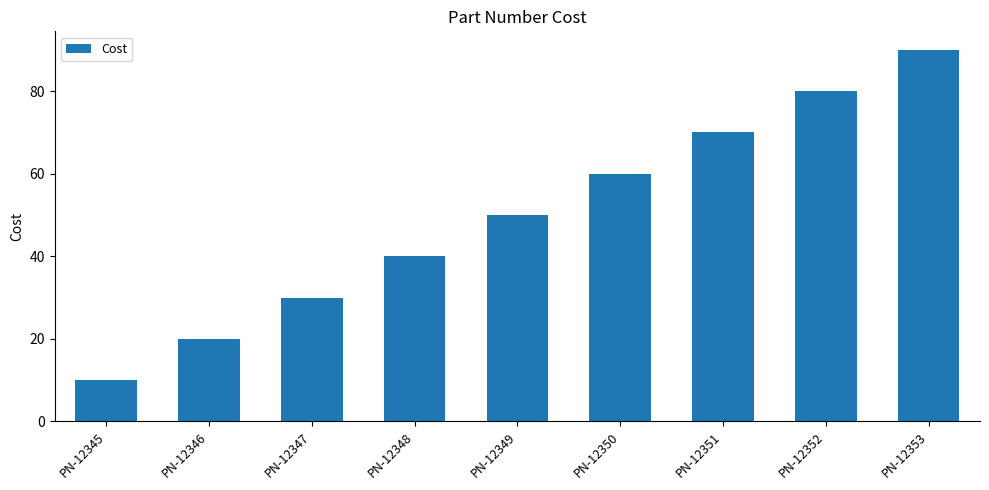

How many series are shown in this chart?

1